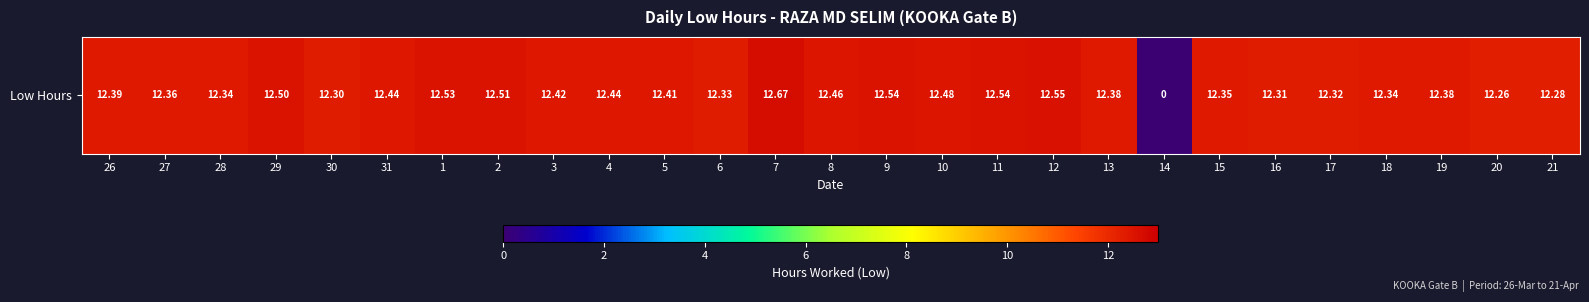

What is the maximum value shown in the chart?

12.7